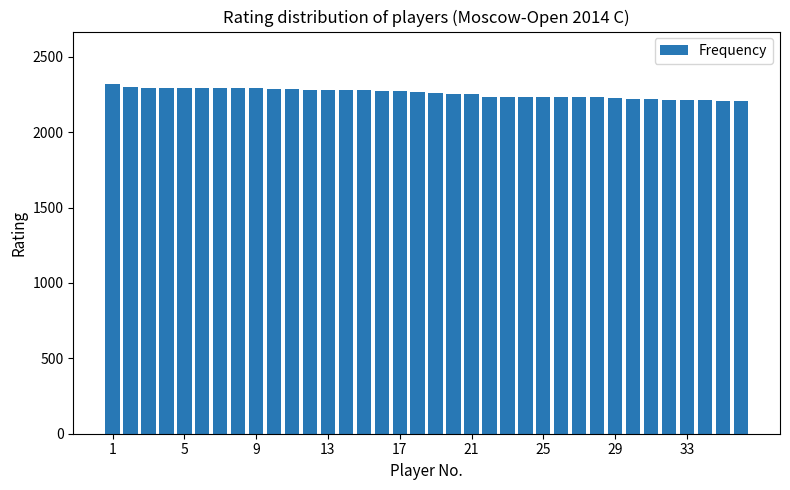

What is the smallest value displayed?

2208